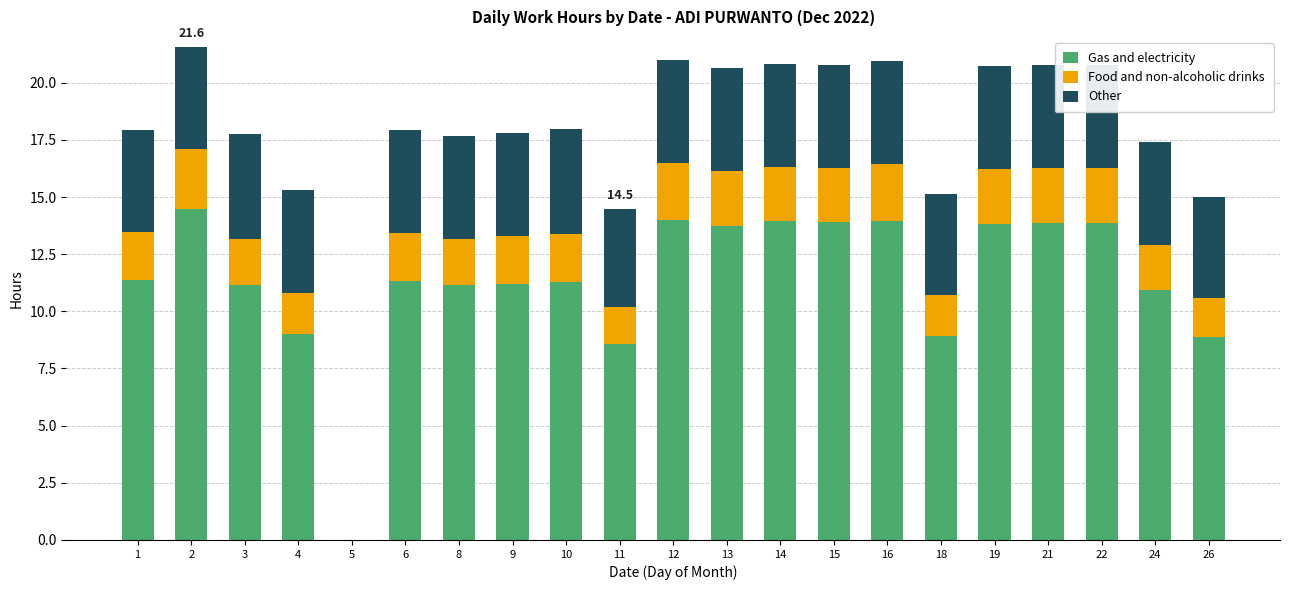

What is the total value across all series at 15?

20.8